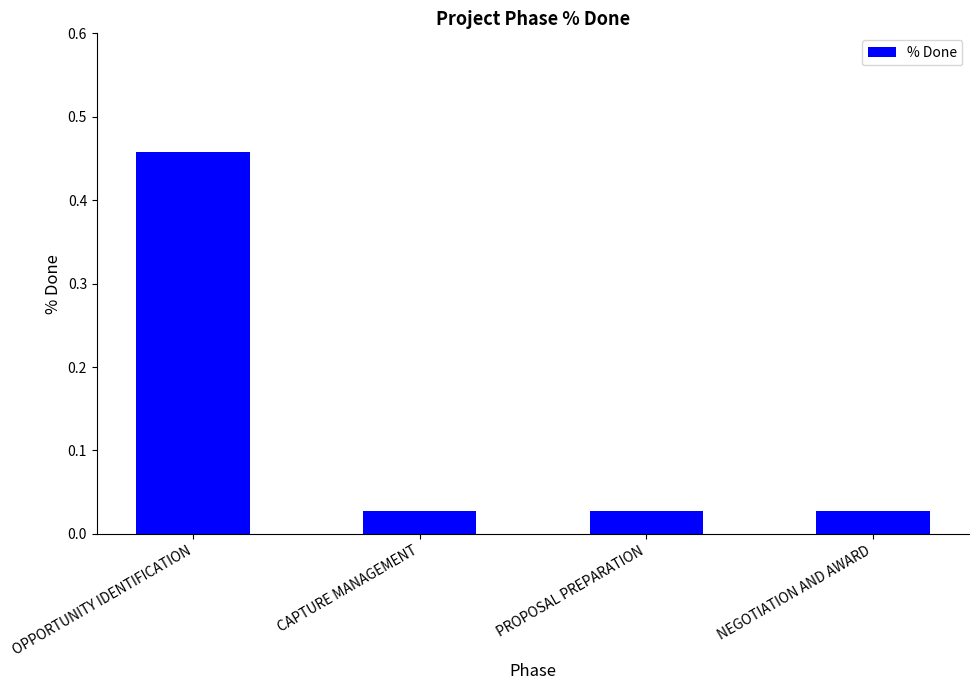

What is the label of the 4th bar from the right?

OPPORTUNITY IDENTIFICATION